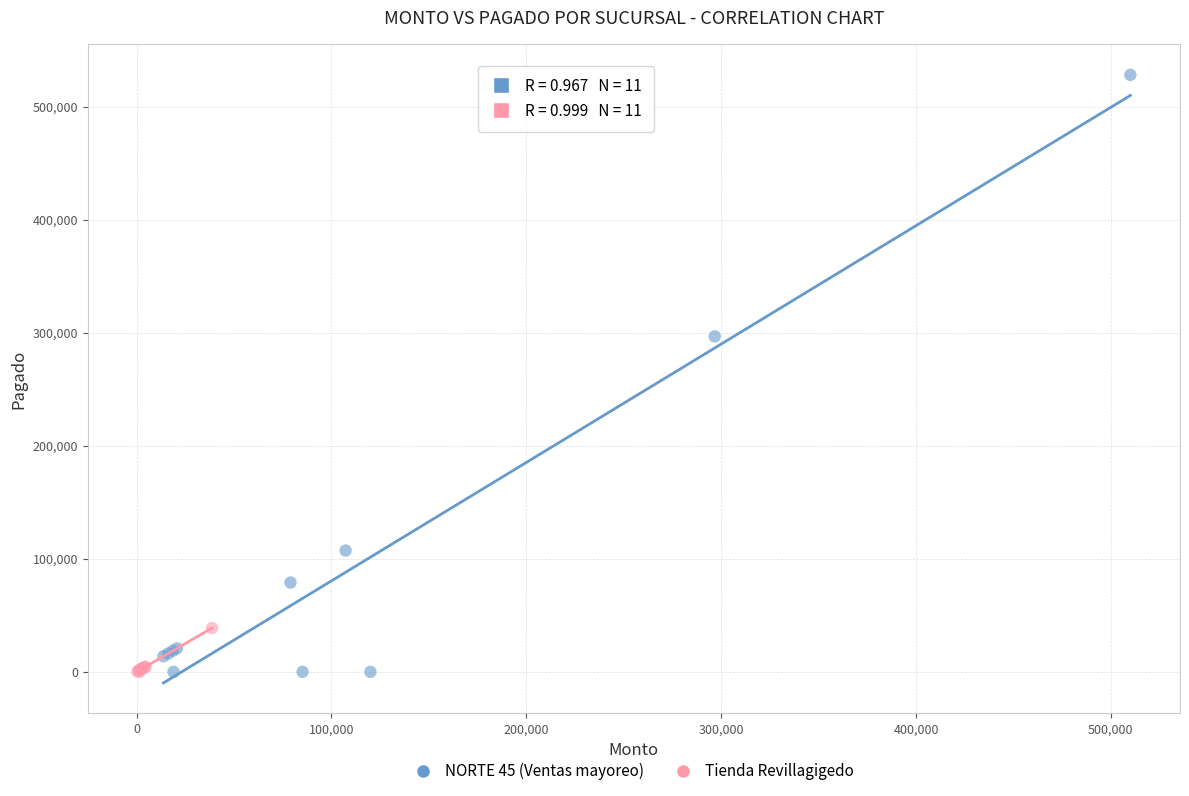

Which series has the largest Y range (max minus min)?

NORTE 45 (Ventas mayoreo)